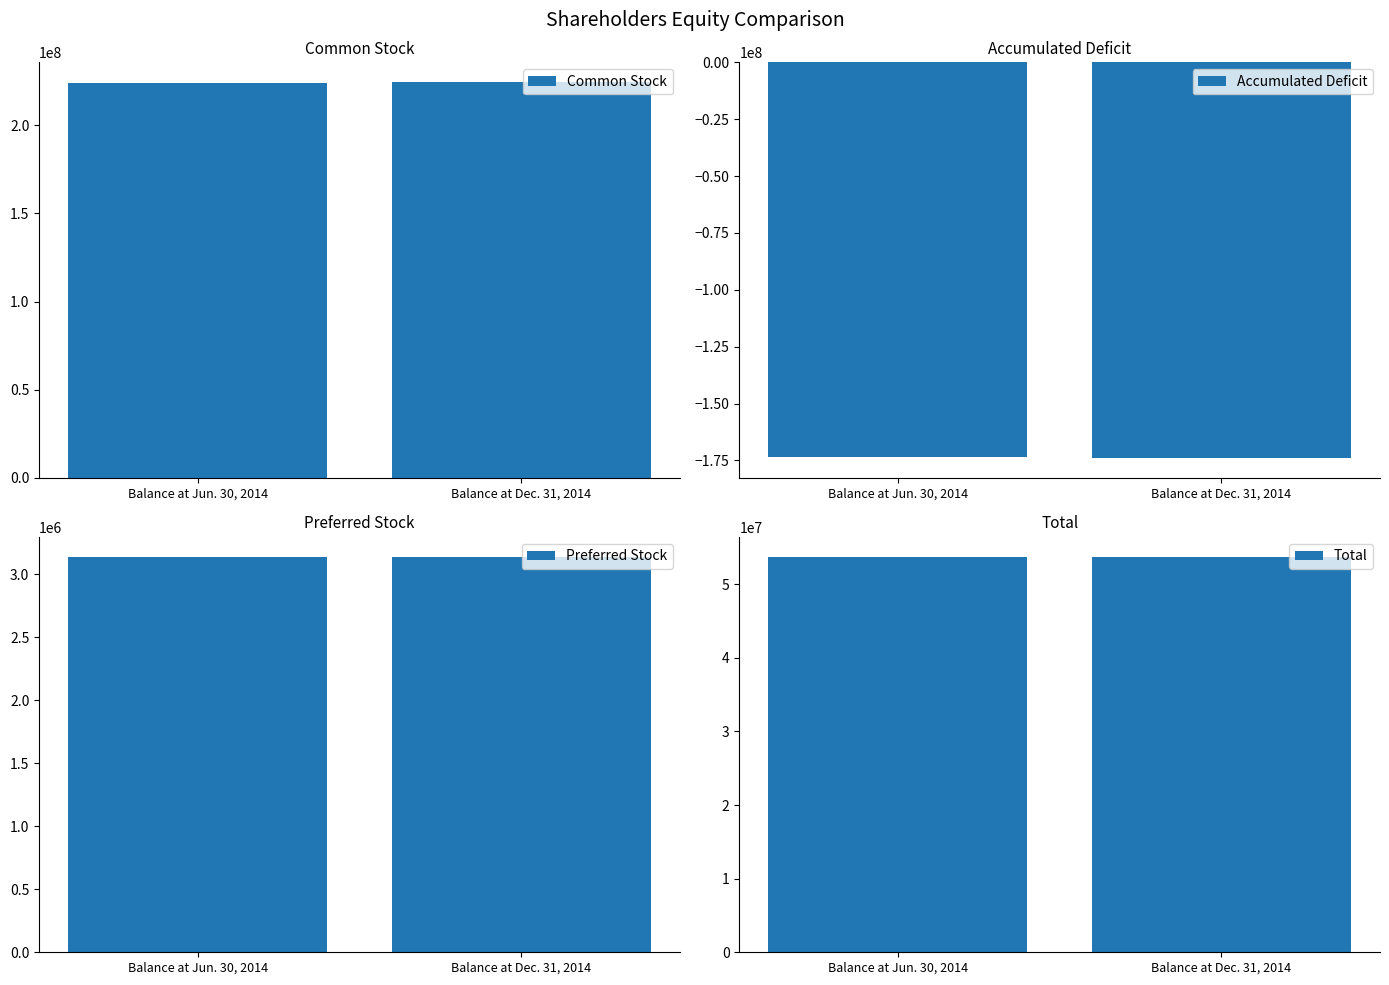

Is the value of Total at Balance at Dec. 31, 2014 greater than the value of Accumulated Deficit at Balance at Dec. 31, 2014?

Yes